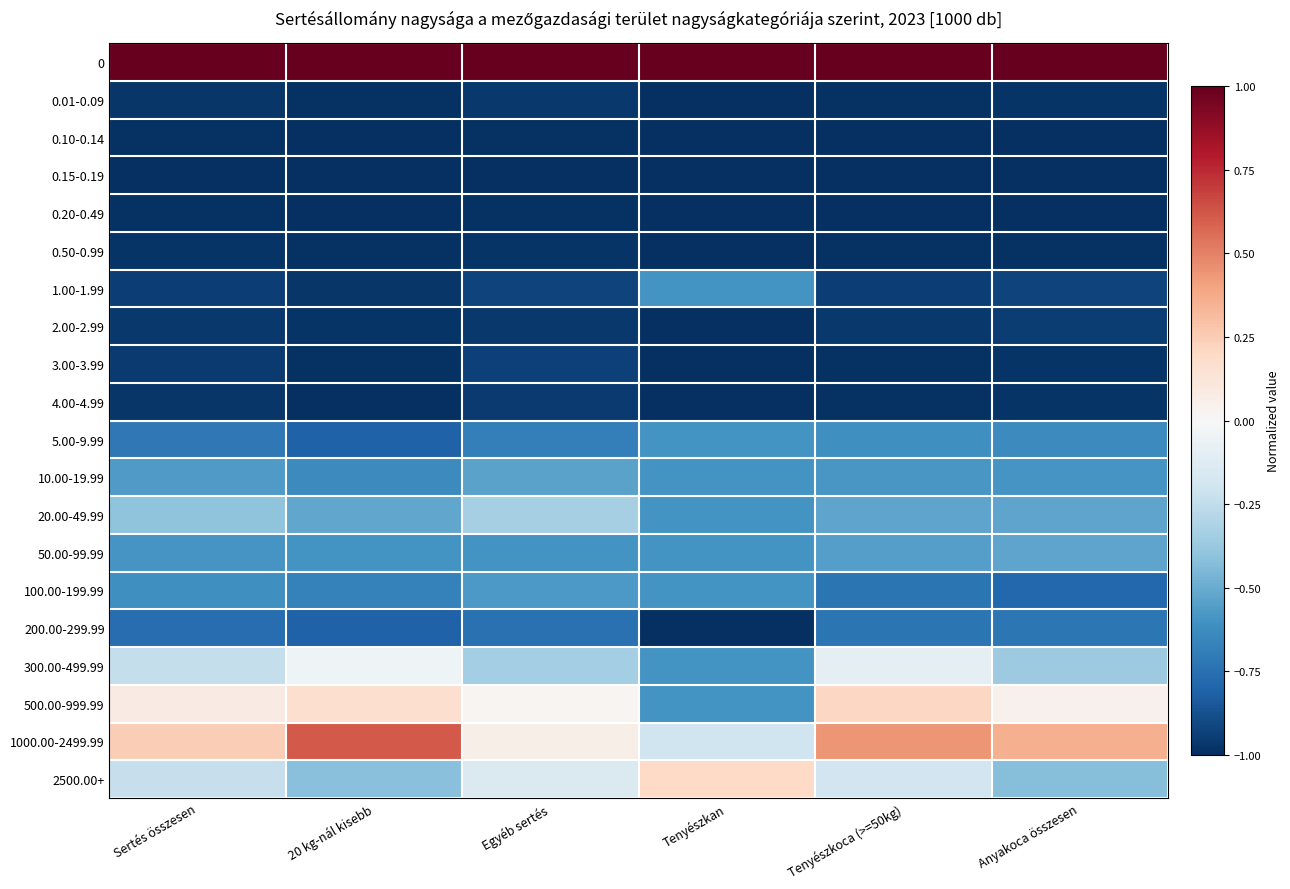

Reading right to left, what are all the values shown in this chart?

0: Anyakoca összesen=1.0	Tenyészkoca (>=50kg)=1.0	Tenyészkan=1.0	Egyéb sertés=1.0	20 kg-nál kisebb=1.0	Sertés összesen=1.0
0.01-0.09: Anyakoca összesen=-1.0	Tenyészkoca (>=50kg)=-1.0	Tenyészkan=-1.0	Egyéb sertés=-1.0	20 kg-nál kisebb=-1.0	Sertés összesen=-1.0
0.10-0.14: Anyakoca összesen=-1.0	Tenyészkoca (>=50kg)=-1.0	Tenyészkan=-1.0	Egyéb sertés=-1.0	20 kg-nál kisebb=-1.0	Sertés összesen=-1.0
0.15-0.19: Anyakoca összesen=-1.0	Tenyészkoca (>=50kg)=-1.0	Tenyészkan=-1.0	Egyéb sertés=-1.0	20 kg-nál kisebb=-1.0	Sertés összesen=-1.0
0.20-0.49: Anyakoca összesen=-1.0	Tenyészkoca (>=50kg)=-1.0	Tenyészkan=-1.0	Egyéb sertés=-1.0	20 kg-nál kisebb=-1.0	Sertés összesen=-1.0
0.50-0.99: Anyakoca összesen=-1.0	Tenyészkoca (>=50kg)=-1.0	Tenyészkan=-1.0	Egyéb sertés=-1.0	20 kg-nál kisebb=-1.0	Sertés összesen=-1.0
1.00-1.99: Anyakoca összesen=-0.9	Tenyészkoca (>=50kg)=-0.9	Tenyészkan=-0.6	Egyéb sertés=-0.9	20 kg-nál kisebb=-1.0	Sertés összesen=-0.9
2.00-2.99: Anyakoca összesen=-1.0	Tenyészkoca (>=50kg)=-1.0	Tenyészkan=-1.0	Egyéb sertés=-1.0	20 kg-nál kisebb=-1.0	Sertés összesen=-1.0
3.00-3.99: Anyakoca összesen=-1.0	Tenyészkoca (>=50kg)=-1.0	Tenyészkan=-1.0	Egyéb sertés=-0.9	20 kg-nál kisebb=-1.0	Sertés összesen=-1.0
4.00-4.99: Anyakoca összesen=-1.0	Tenyészkoca (>=50kg)=-1.0	Tenyészkan=-1.0	Egyéb sertés=-1.0	20 kg-nál kisebb=-1.0	Sertés összesen=-1.0
5.00-9.99: Anyakoca összesen=-0.6	Tenyészkoca (>=50kg)=-0.6	Tenyészkan=-0.6	Egyéb sertés=-0.7	20 kg-nál kisebb=-0.8	Sertés összesen=-0.7
10.00-19.99: Anyakoca összesen=-0.6	Tenyészkoca (>=50kg)=-0.6	Tenyészkan=-0.6	Egyéb sertés=-0.5	20 kg-nál kisebb=-0.6	Sertés összesen=-0.6
20.00-49.99: Anyakoca összesen=-0.5	Tenyészkoca (>=50kg)=-0.5	Tenyészkan=-0.6	Egyéb sertés=-0.3	20 kg-nál kisebb=-0.5	Sertés összesen=-0.4
50.00-99.99: Anyakoca összesen=-0.5	Tenyészkoca (>=50kg)=-0.5	Tenyészkan=-0.6	Egyéb sertés=-0.6	20 kg-nál kisebb=-0.6	Sertés összesen=-0.6
100.00-199.99: Anyakoca összesen=-0.8	Tenyészkoca (>=50kg)=-0.7	Tenyészkan=-0.6	Egyéb sertés=-0.6	20 kg-nál kisebb=-0.7	Sertés összesen=-0.6
200.00-299.99: Anyakoca összesen=-0.7	Tenyészkoca (>=50kg)=-0.7	Tenyészkan=-1.0	Egyéb sertés=-0.7	20 kg-nál kisebb=-0.8	Sertés összesen=-0.8
300.00-499.99: Anyakoca összesen=-0.4	Tenyészkoca (>=50kg)=-0.1	Tenyészkan=-0.6	Egyéb sertés=-0.3	20 kg-nál kisebb=-0.0	Sertés összesen=-0.2
500.00-999.99: Anyakoca összesen=0.0	Tenyészkoca (>=50kg)=0.2	Tenyészkan=-0.6	Egyéb sertés=0.0	20 kg-nál kisebb=0.2	Sertés összesen=0.1
1000.00-2499.99: Anyakoca összesen=0.4	Tenyészkoca (>=50kg)=0.4	Tenyészkan=-0.2	Egyéb sertés=0.1	20 kg-nál kisebb=0.6	Sertés összesen=0.2
2500.00+: Anyakoca összesen=-0.4	Tenyészkoca (>=50kg)=-0.2	Tenyészkan=0.2	Egyéb sertés=-0.1	20 kg-nál kisebb=-0.4	Sertés összesen=-0.2